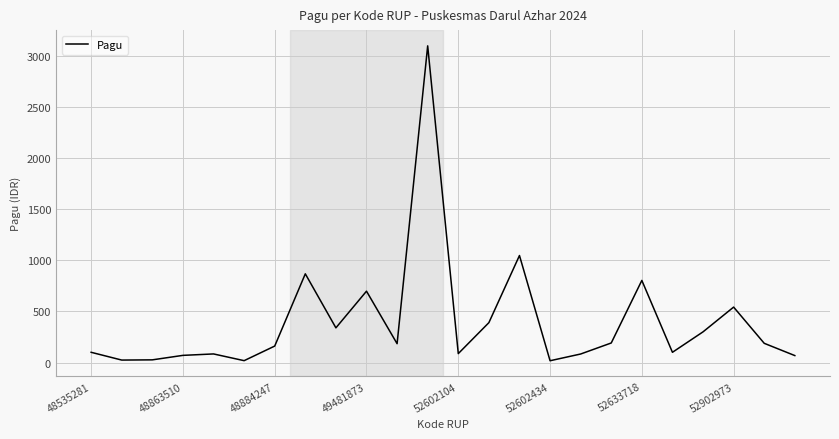

What is the difference between the maximum and minimum values?

3079.5